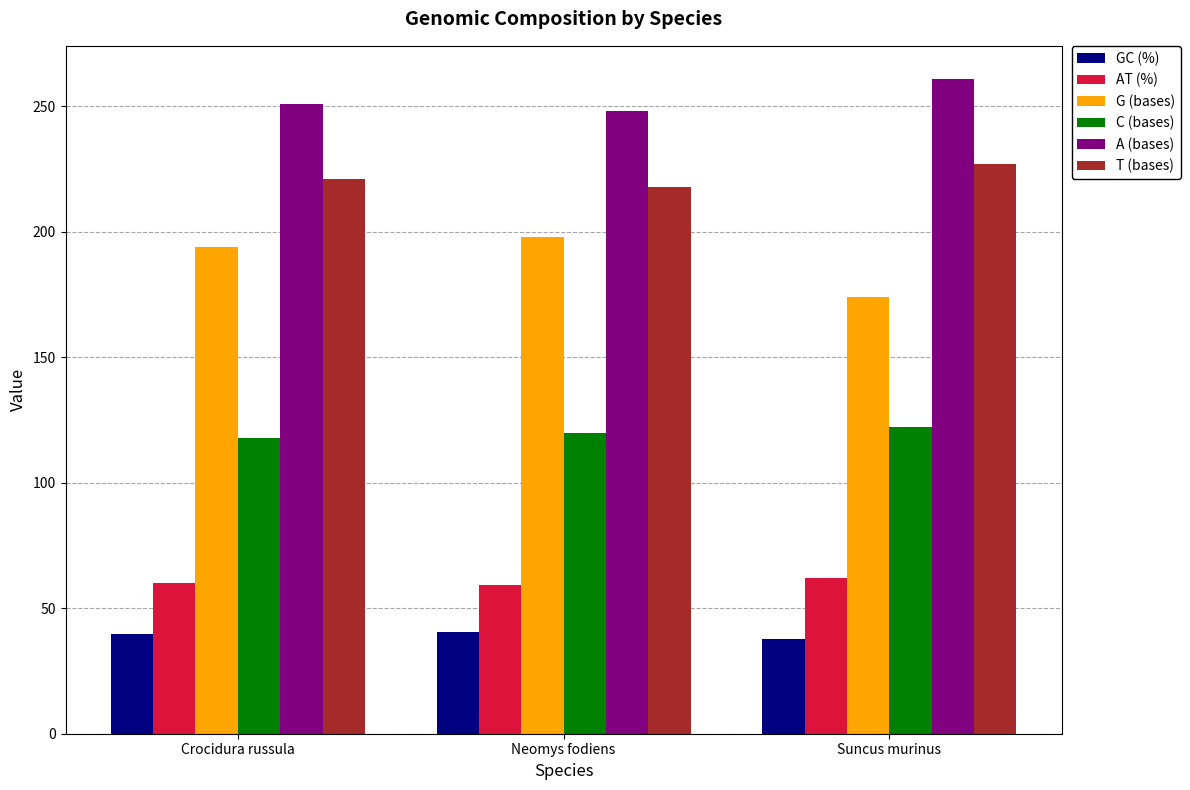

Are the bars grouped side by side (vs. stacked)?

Yes